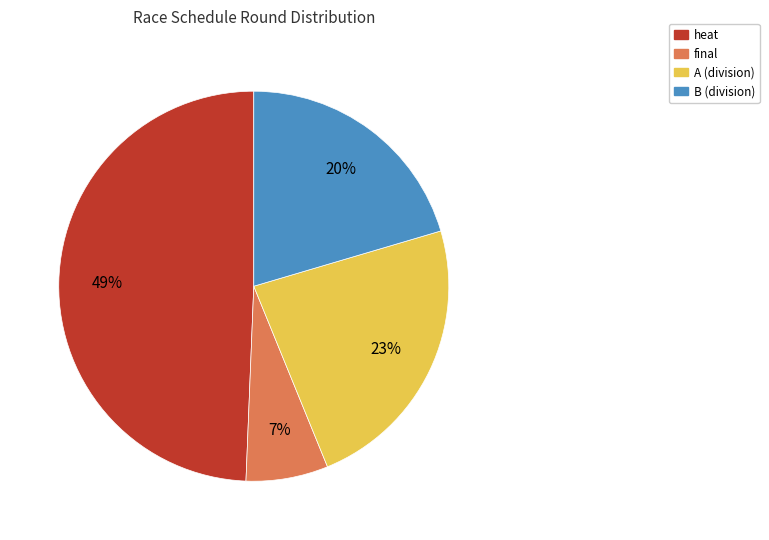

Count the number of slices in the pie.

4